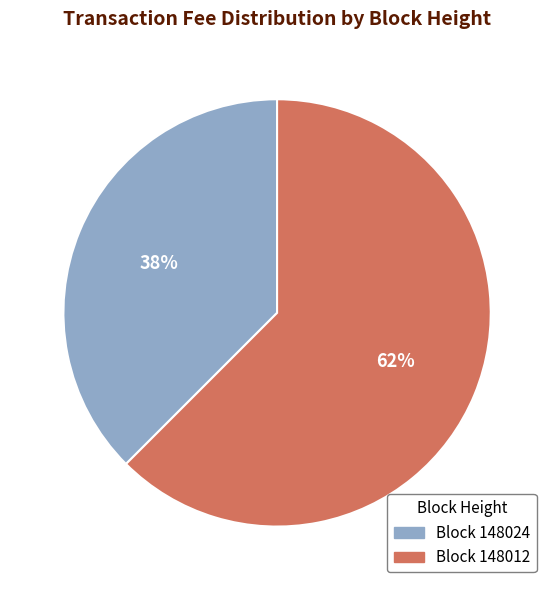

Which has a higher value, Block 148024 or Block 148012?

Block 148012